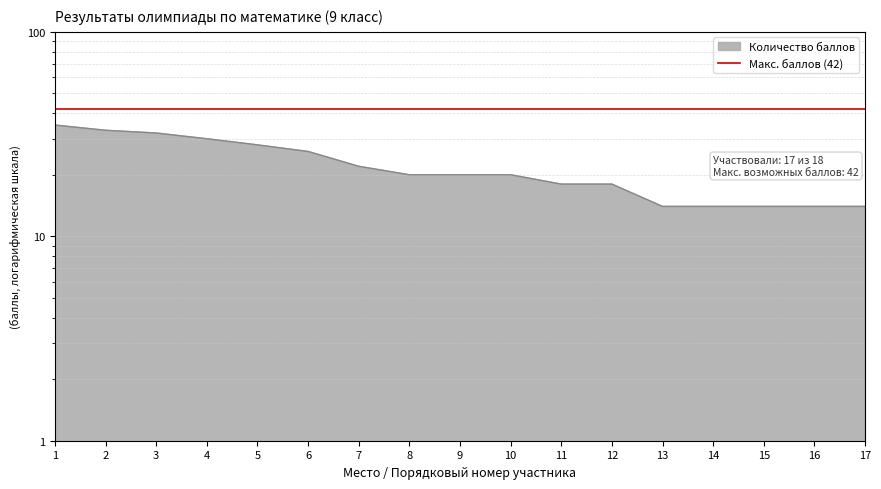

Between 4 and 17, which is larger?

4